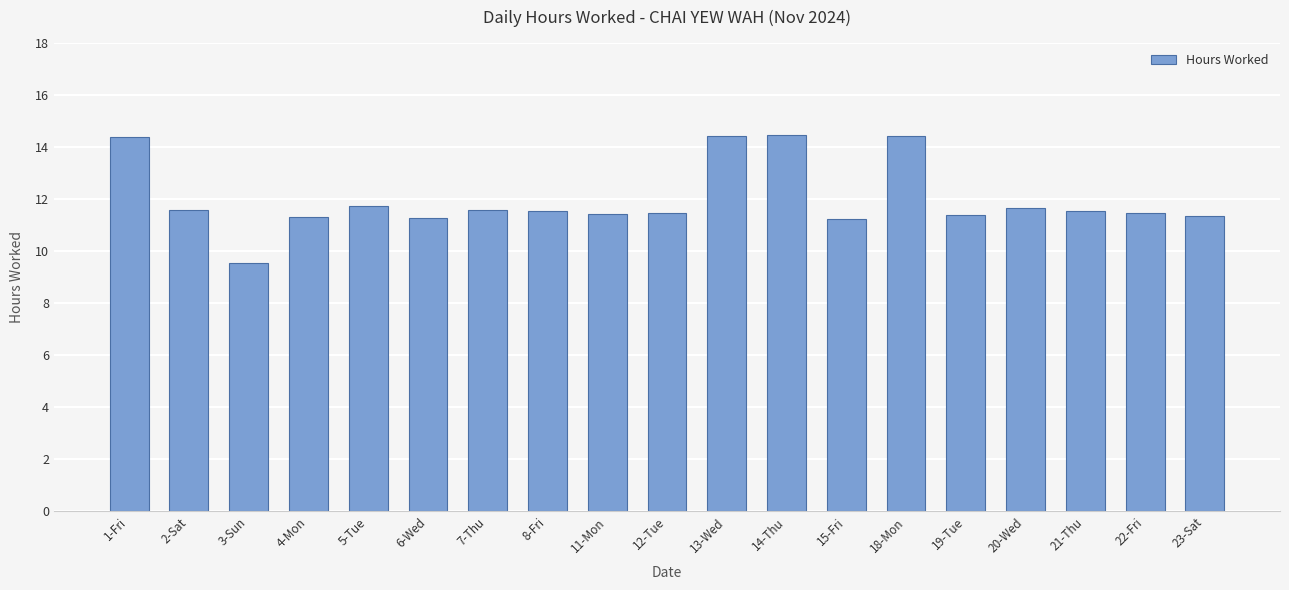

What position from the right is 5-Tue?

15